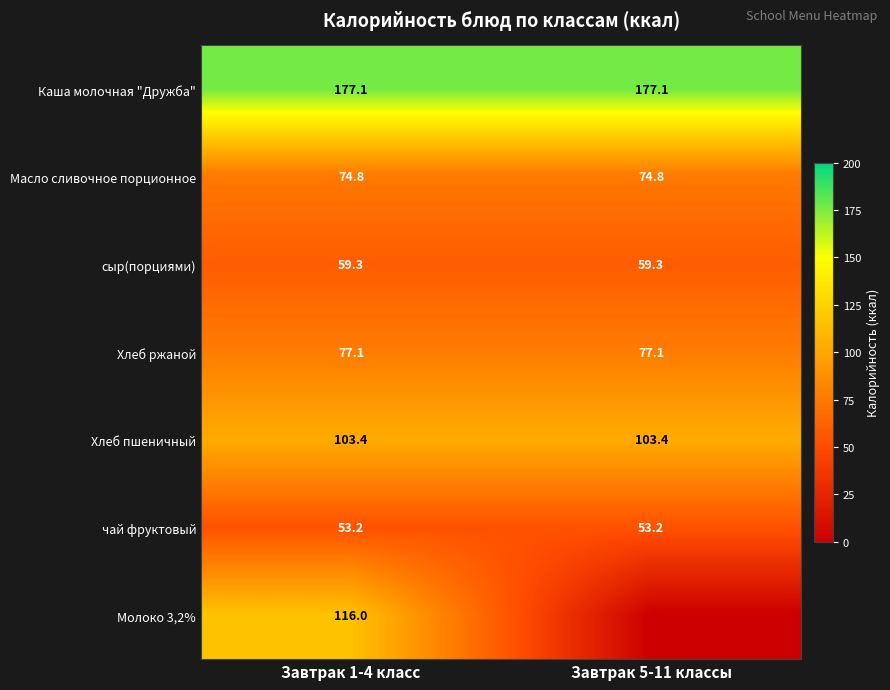

Count the number of data series in this chart.

7